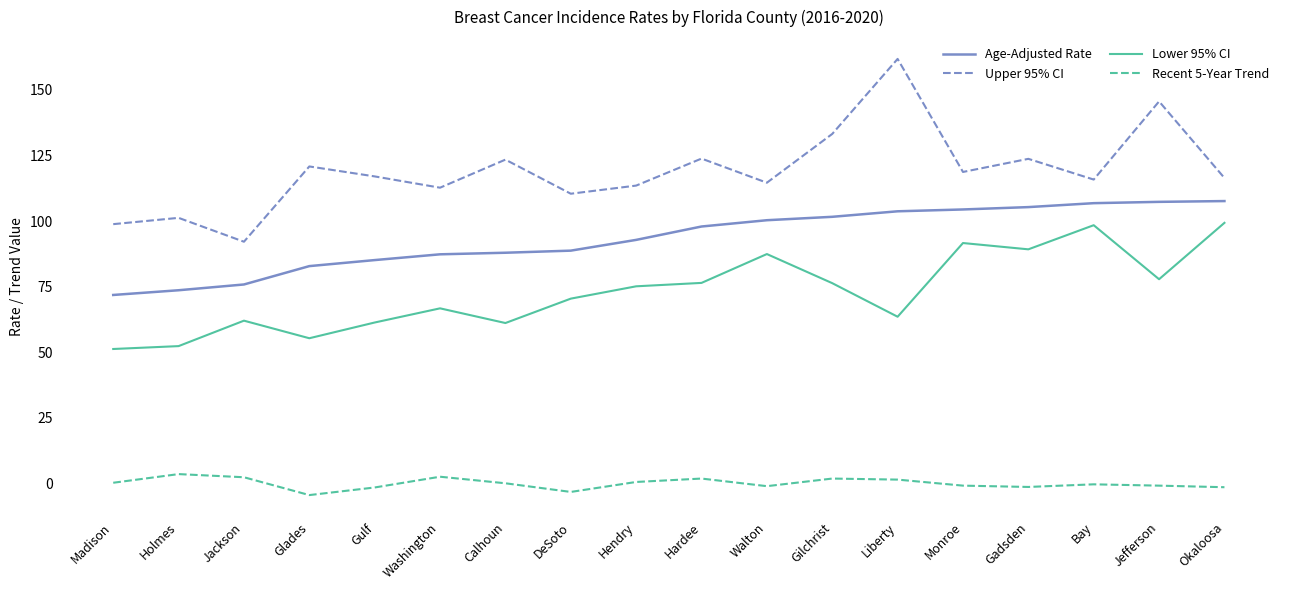

True or false: Lower 95% CI and Age-Adjusted Rate cross at least once.

False